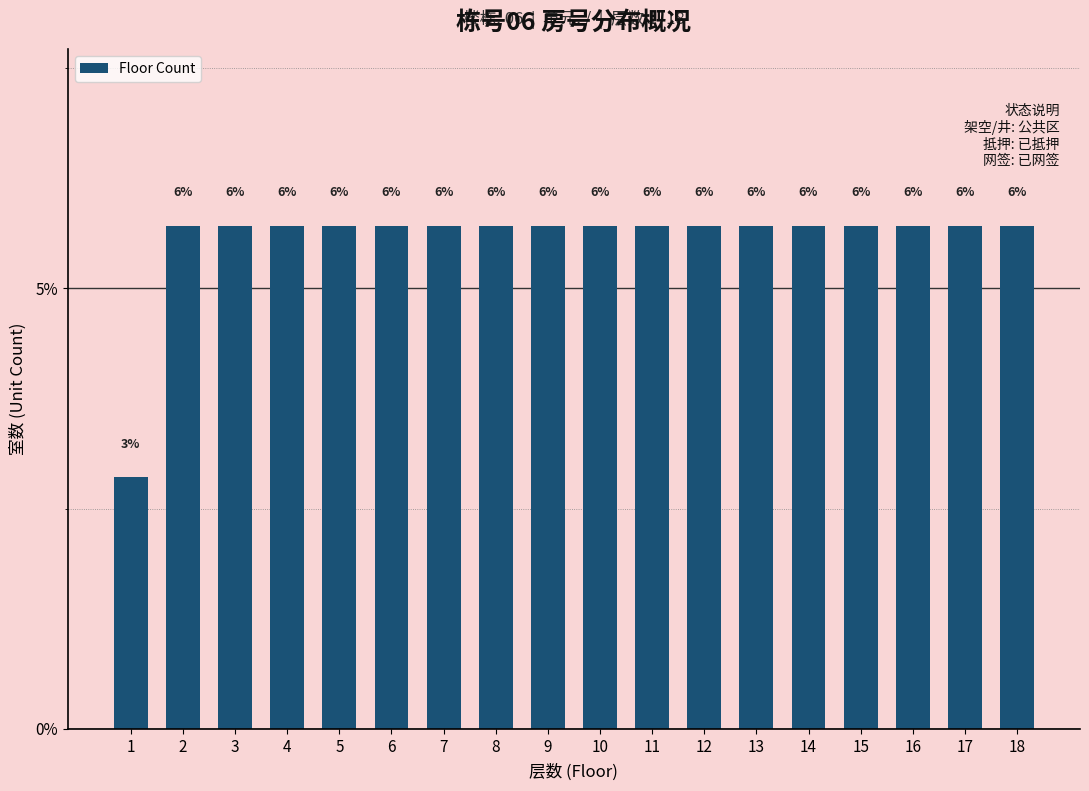

The chart shows a value of 8.2 at 16. True or false?

False